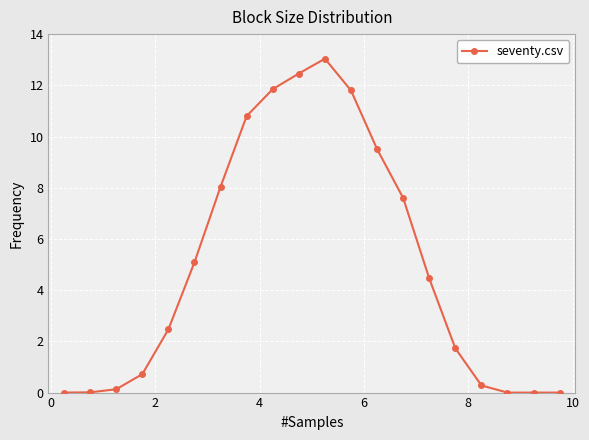

What is the value of the 5th point from the left?

2.5